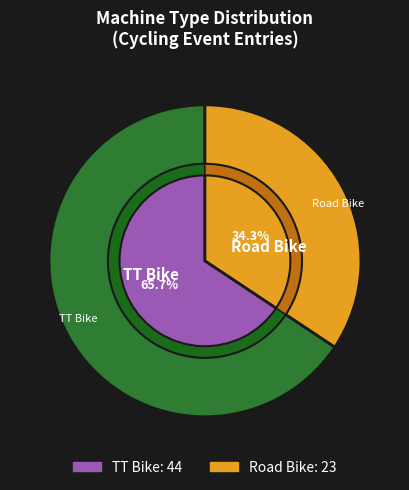

Rank the categories by value from lowest to highest.

Road Bike, TT Bike